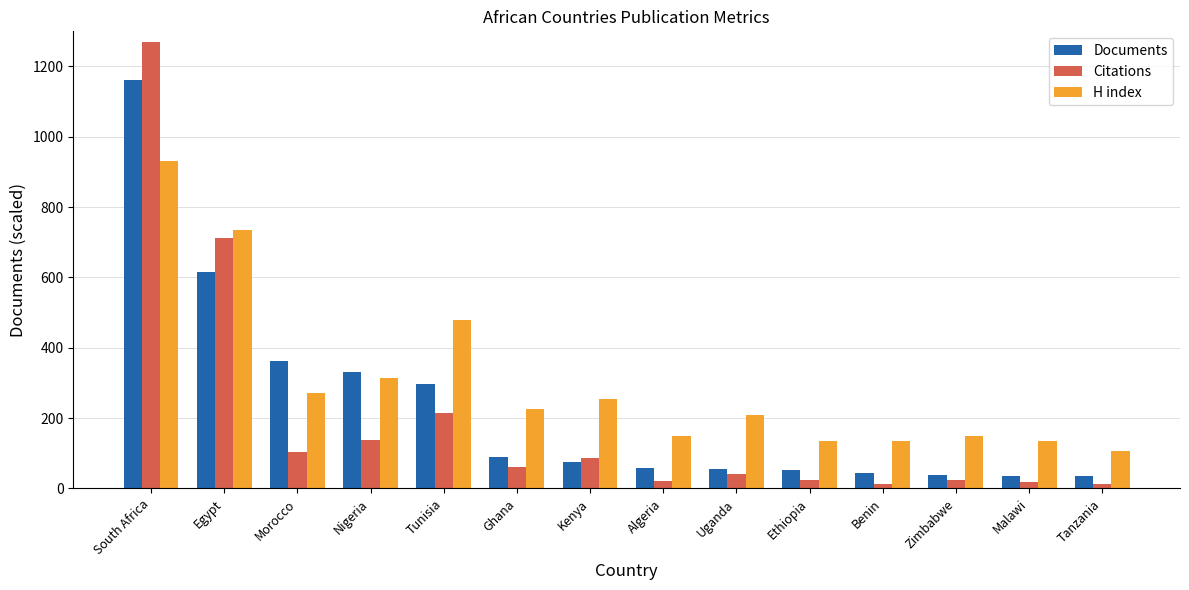

Which series changed the most between South Africa and Kenya?

Citations